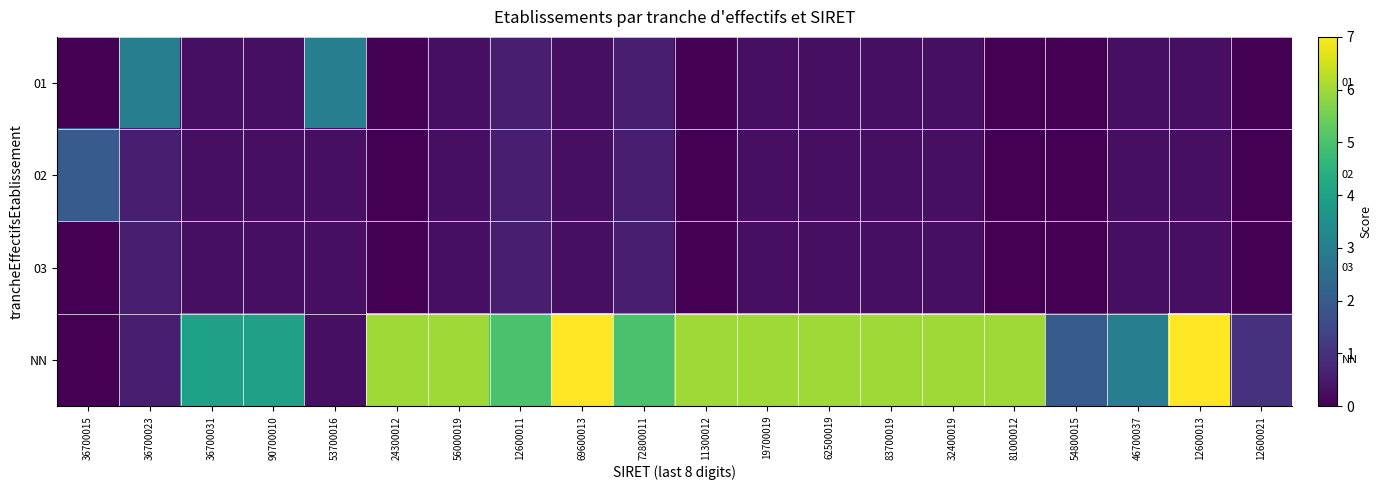

What is the difference between the maximum and minimum values in the 03 series?

0.6